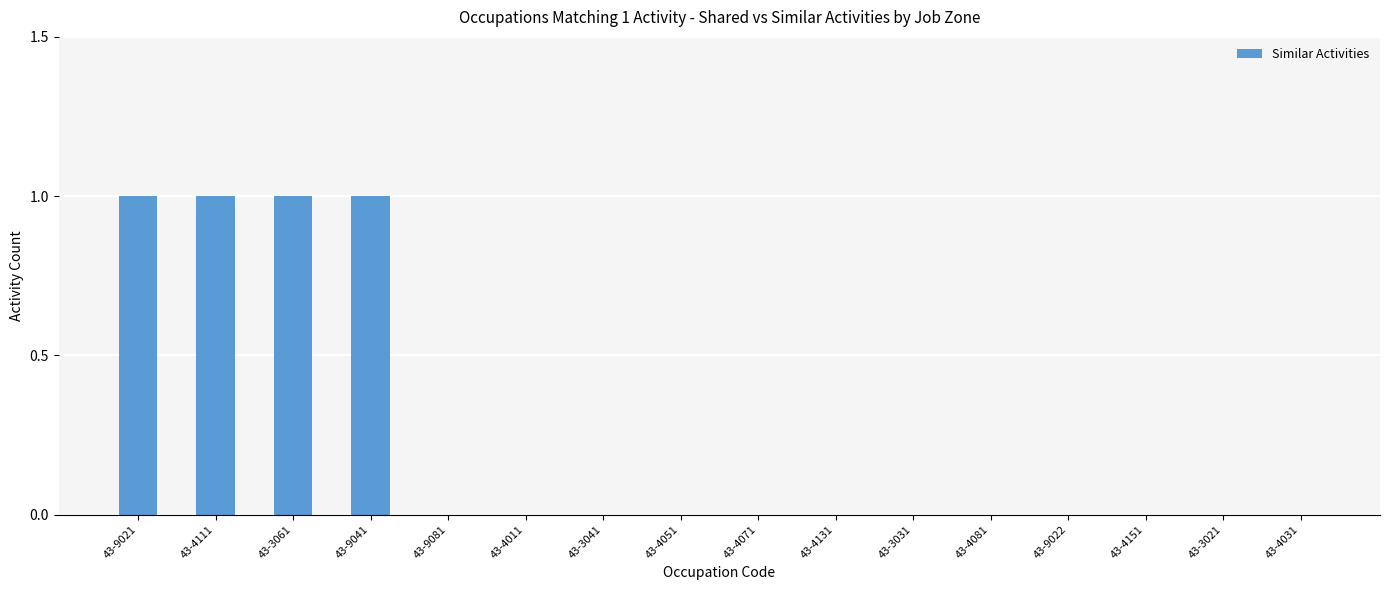

Which has a higher value, 43-4131 or 43-4111?

43-4111